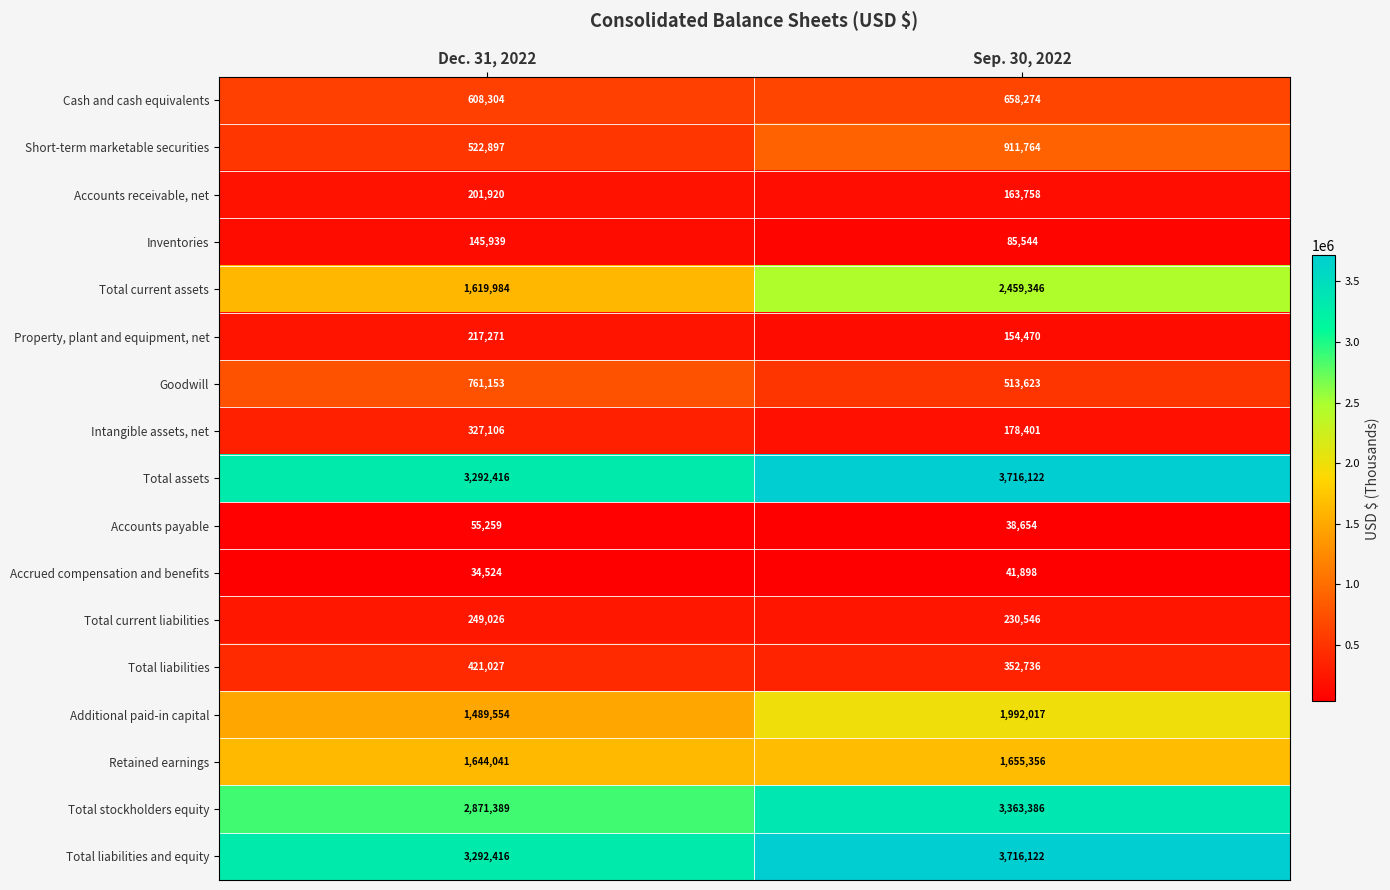

What is the greatest value displayed?

3716122